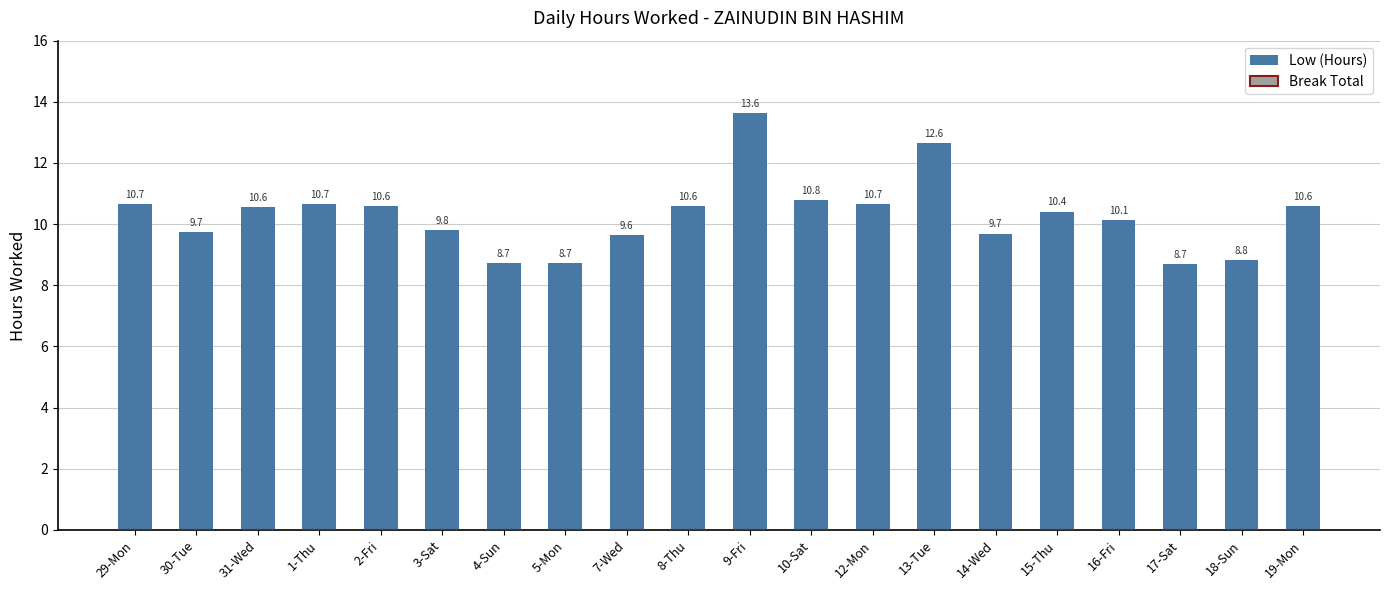

At which label is the value closest to 11?

10-Sat